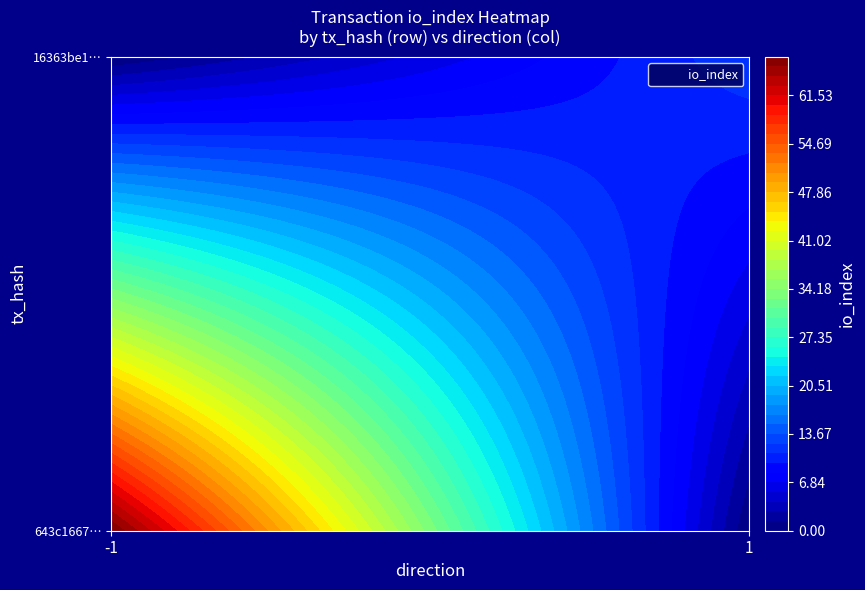

How many positive values does the 643c166760cc1ea16ef83ff5ca2353c36c29a87 series have?

1